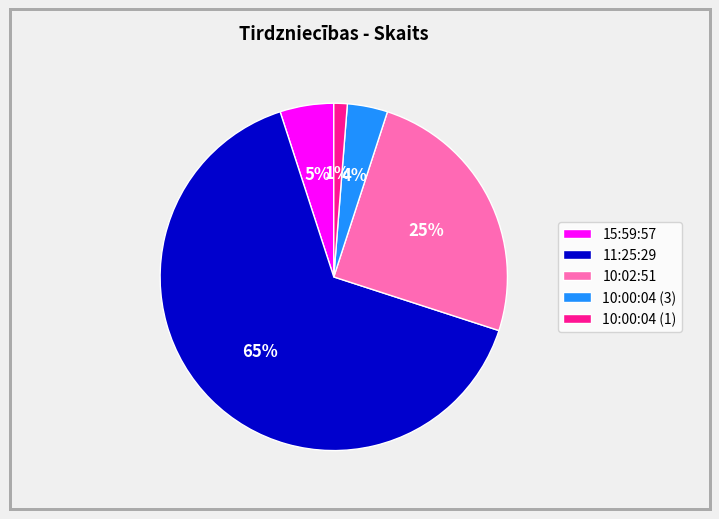

Is the sum of 10:02:51 and 10:00:04 (3) greater than half?

No